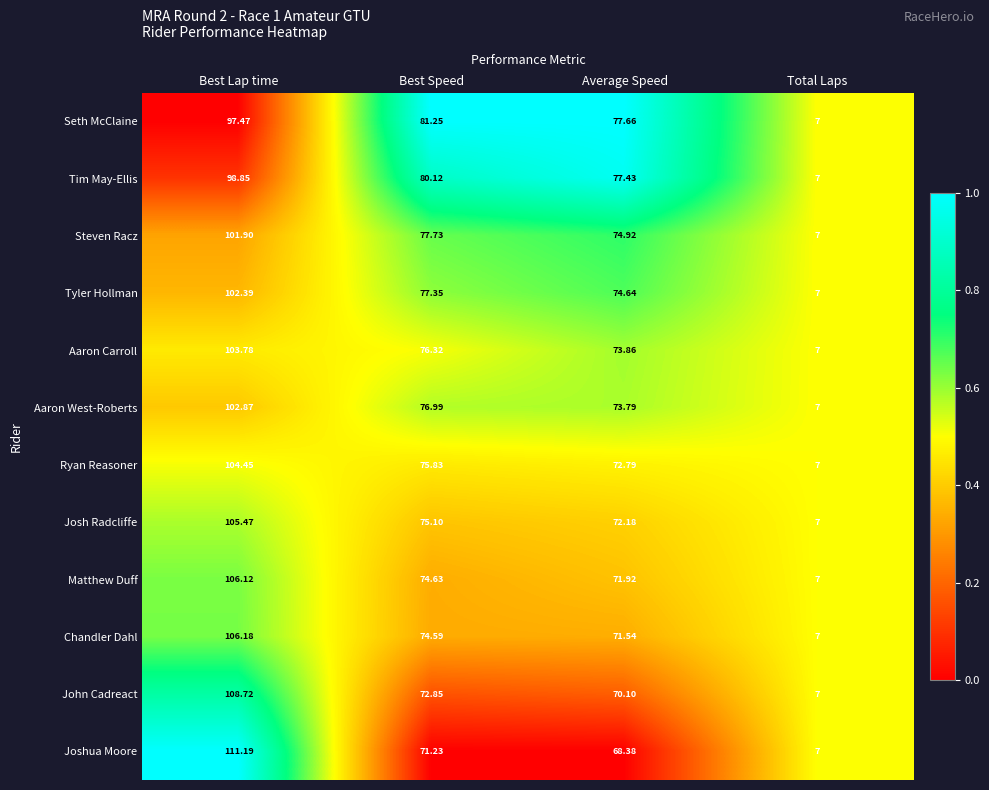

Which series has the largest total across all categories?

Tim May-Ellis